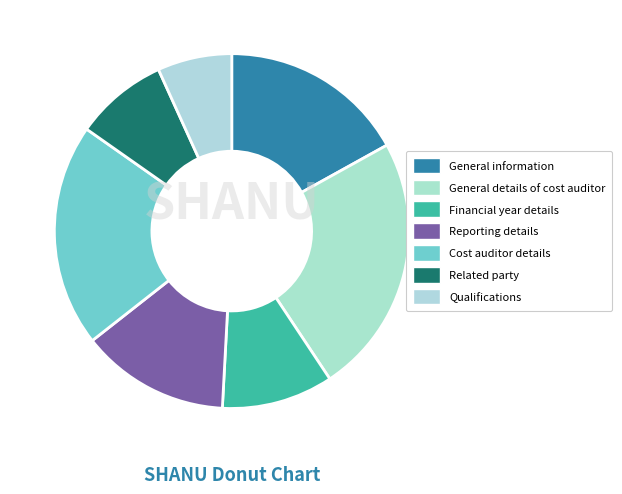

To the nearest percent, what is the difference between the General details of cost auditor and Financial year details slice percentages?

14%